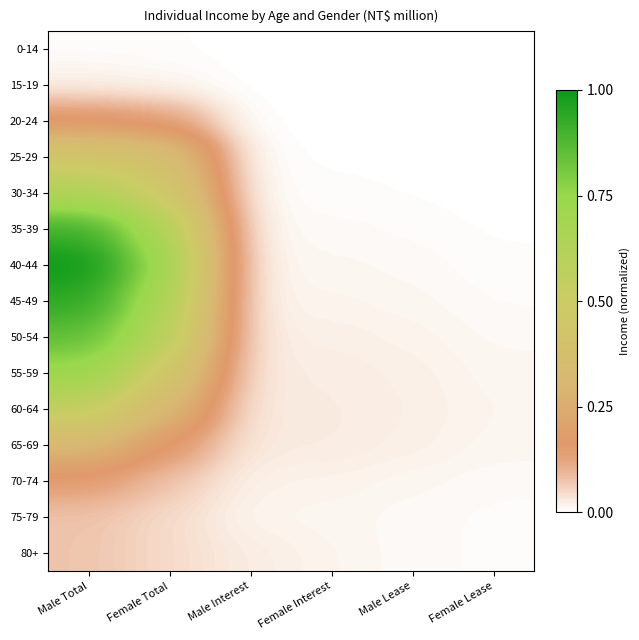

Rank the series by their maximum value, from highest to lowest.

40-44, 45-49, 35-39, 50-54, 55-59, 30-34, 60-64, 25-29, 65-69, 20-24, 70-74, 75-79, 80+, 15-19, 0-14